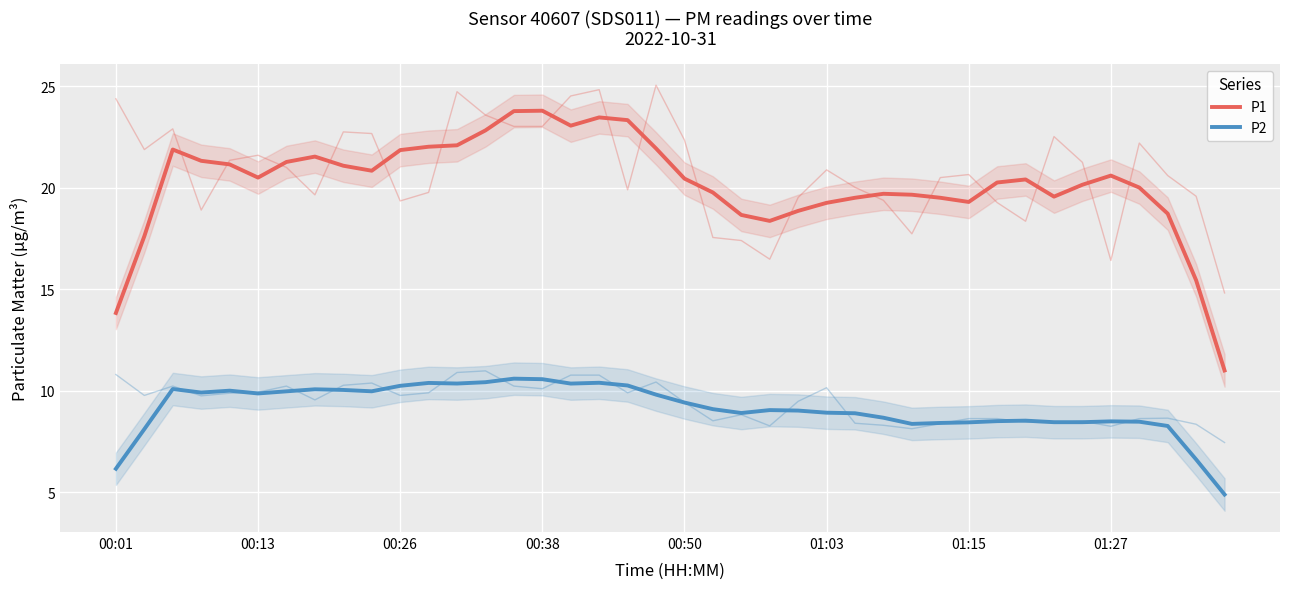

What is the difference between the P1 values at 01:15 and 01:27?

1.3